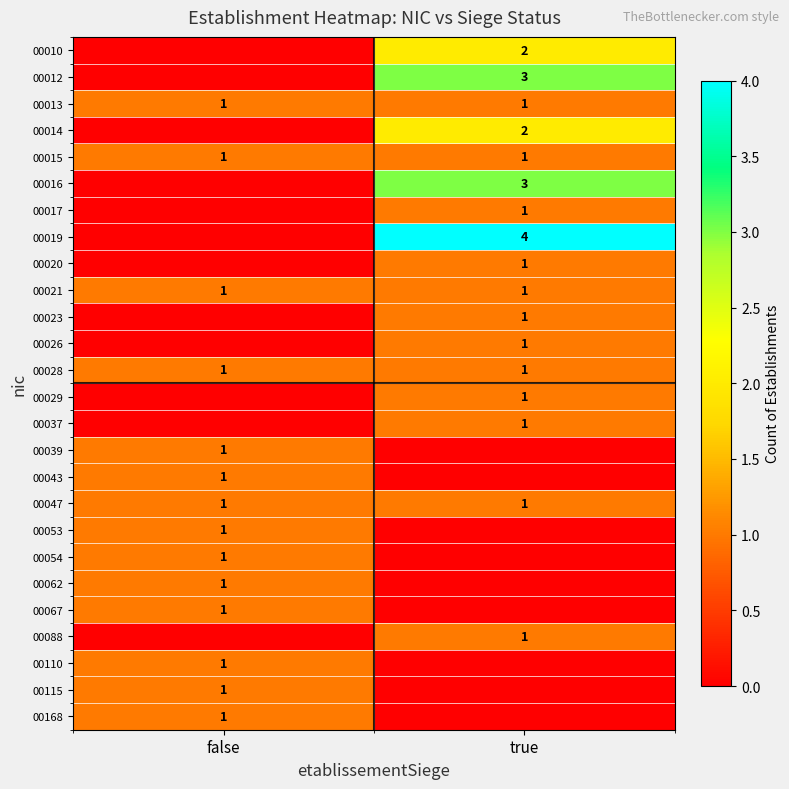

Which has a higher value, false or true?

true